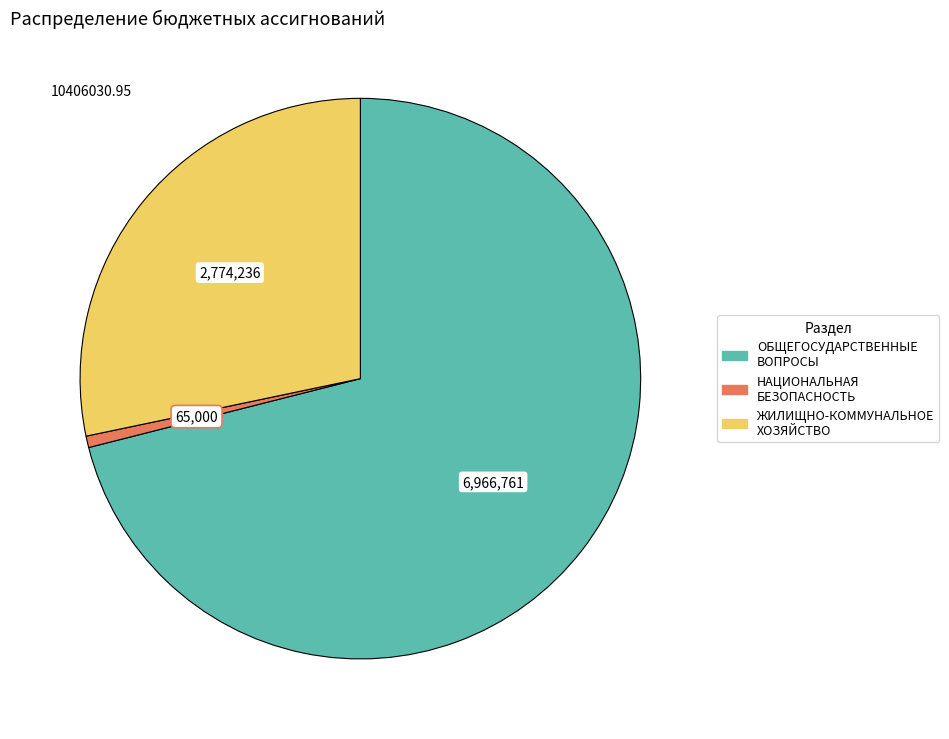

Is ЖИЛИЩНО-КОММУНАЛЬНОЕ ХОЗЯЙСТВО the majority of the pie?

No